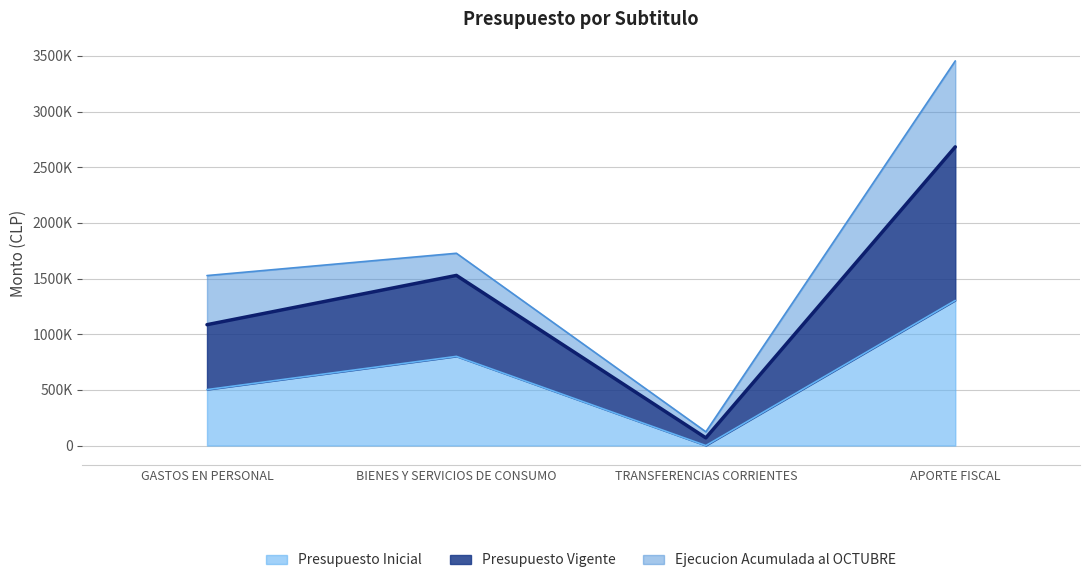

What is the label of the 3rd point from the right?

BIENES Y SERVICIOS DE CONSUMO